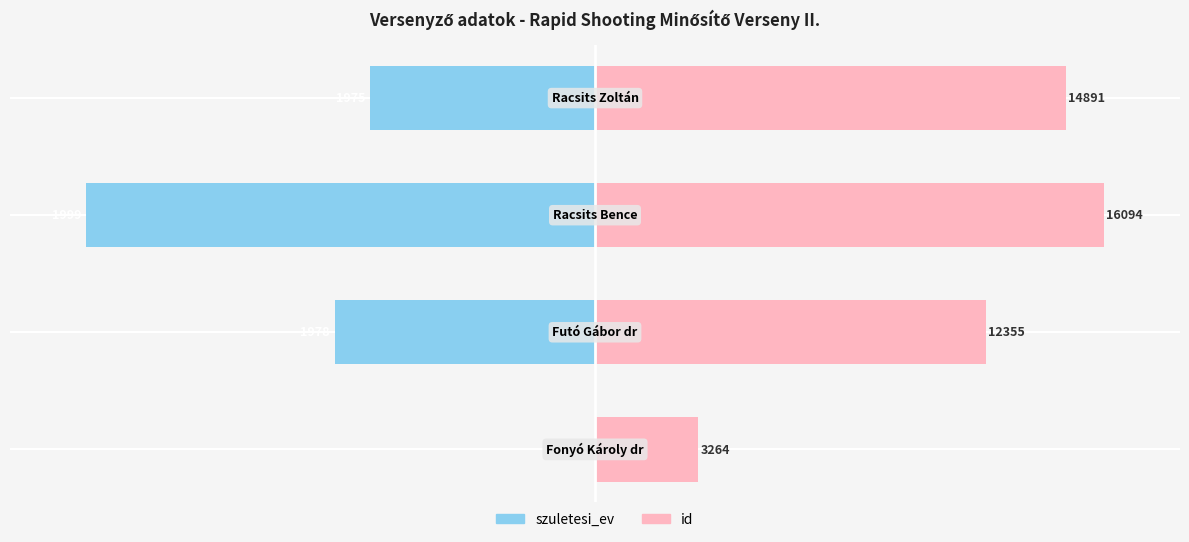

How many data points does each series have?

4